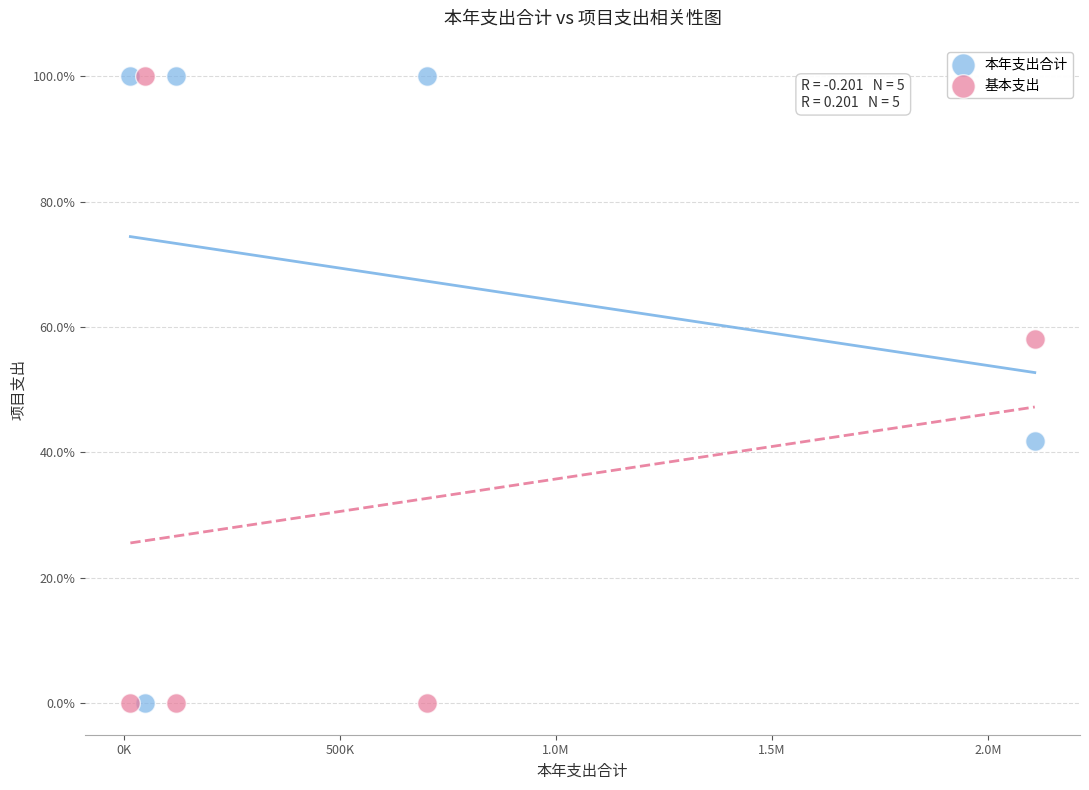

What is the X range (max minus min) for the scatter plot?

2094957.6